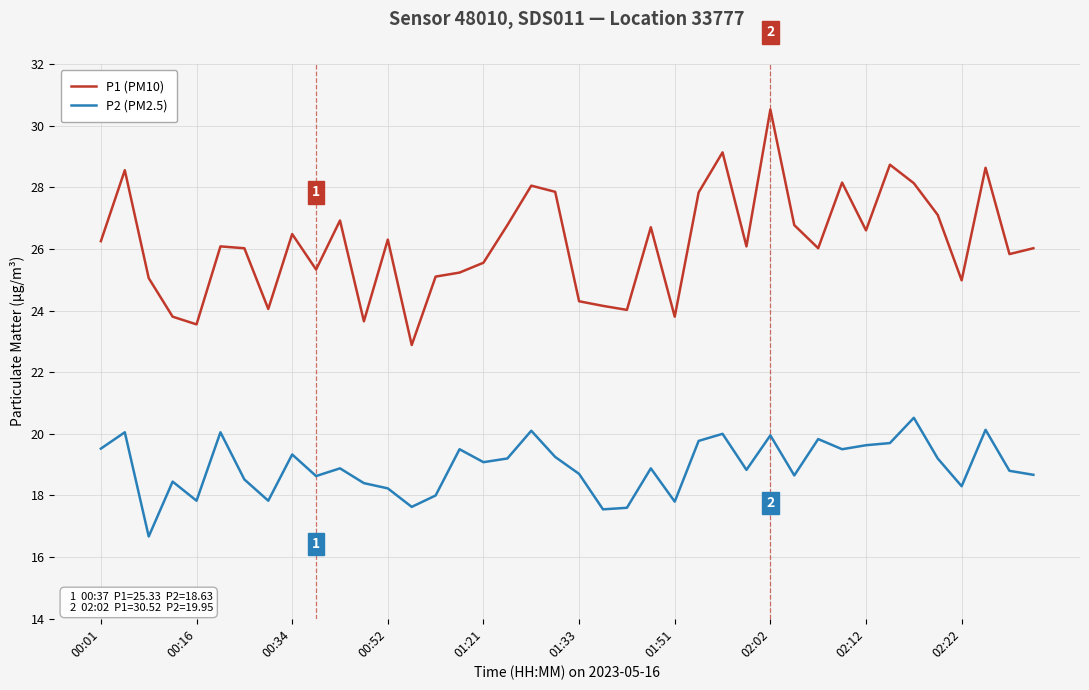

True or false: P2 (PM2.5) and P1 (PM10) cross at least once.

False